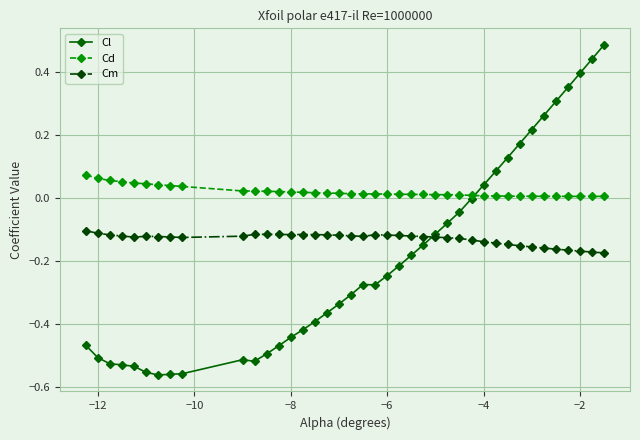

List the series in order of their peak value, lowest first.

Cm, Cd, Cl